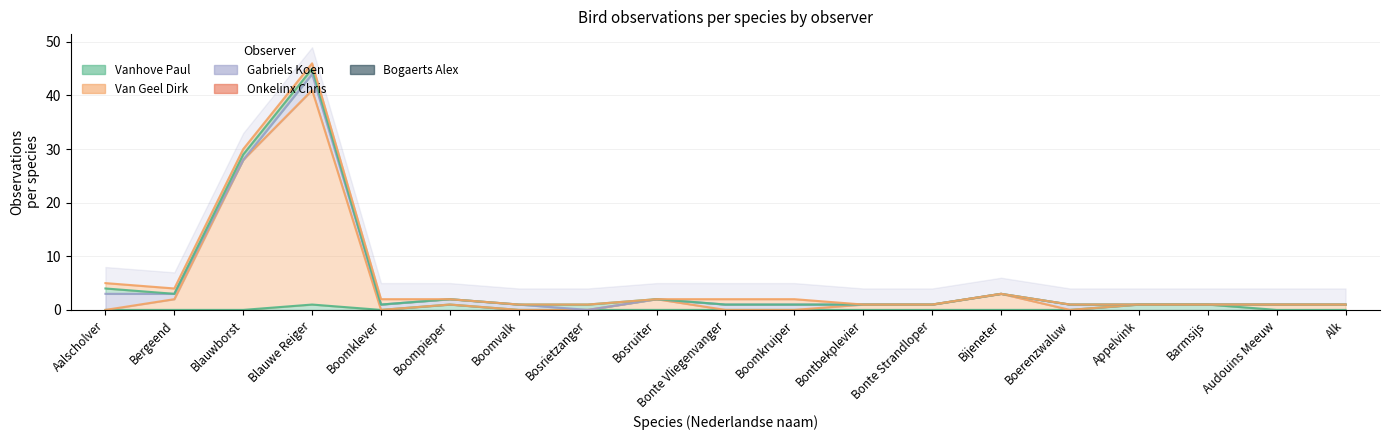

What is the sum of the Bogaerts Alex values at Boerenzwaluw and Bonte Vliegenvanger?

1